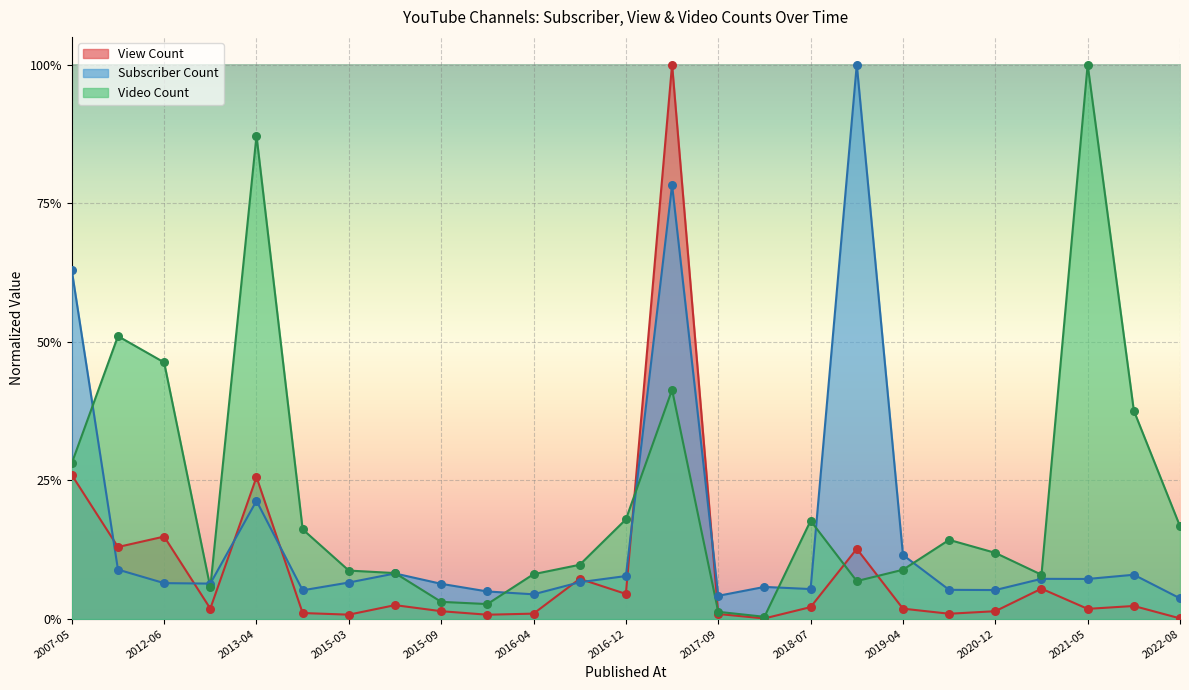

Which series reaches the minimum Y coordinate?

View Count